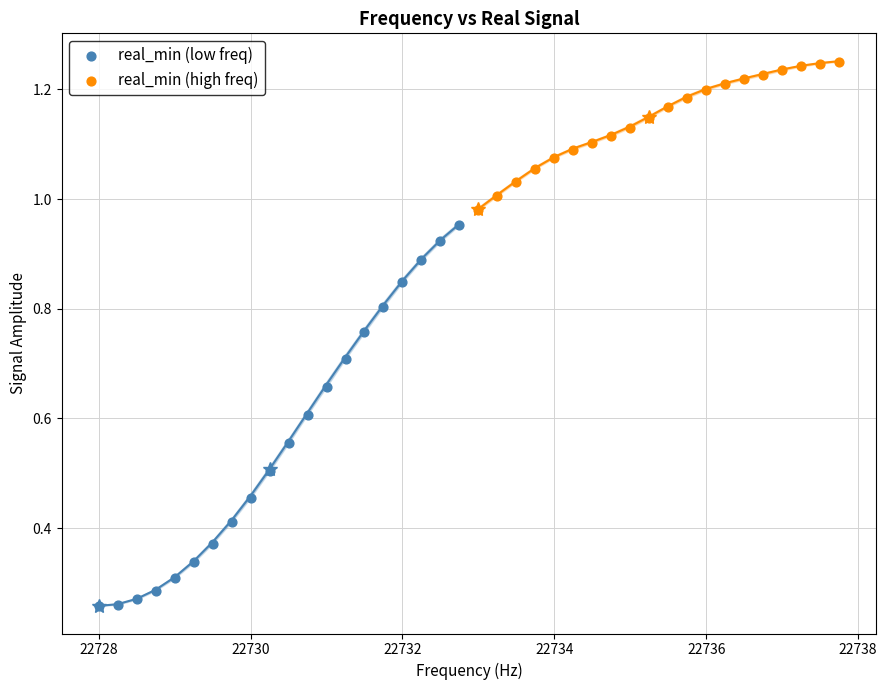

Which series reaches the maximum Y coordinate?

real_min (high freq)